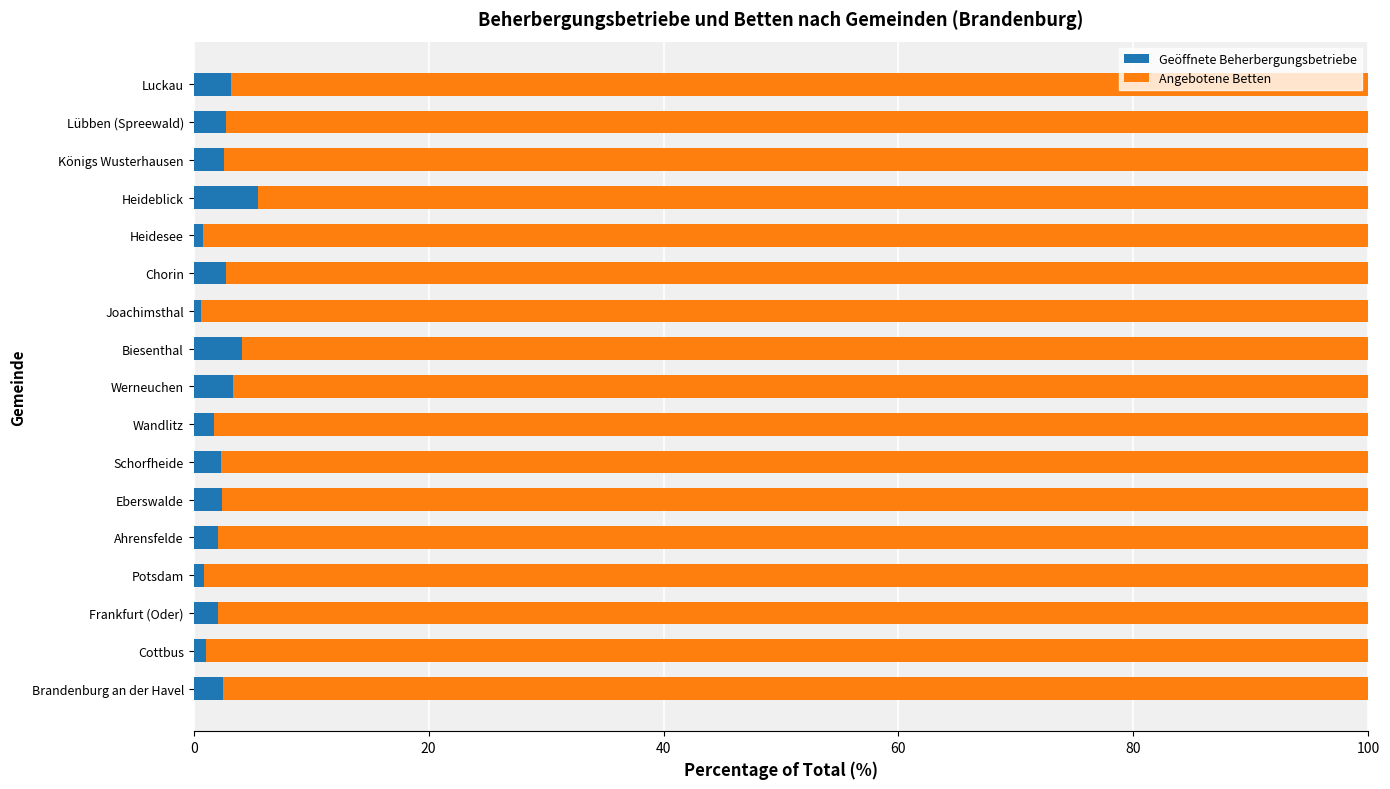

True or false: Geöffnete Beherbergungsbetriebe has a value of 2.1 at Frankfurt (Oder).

True